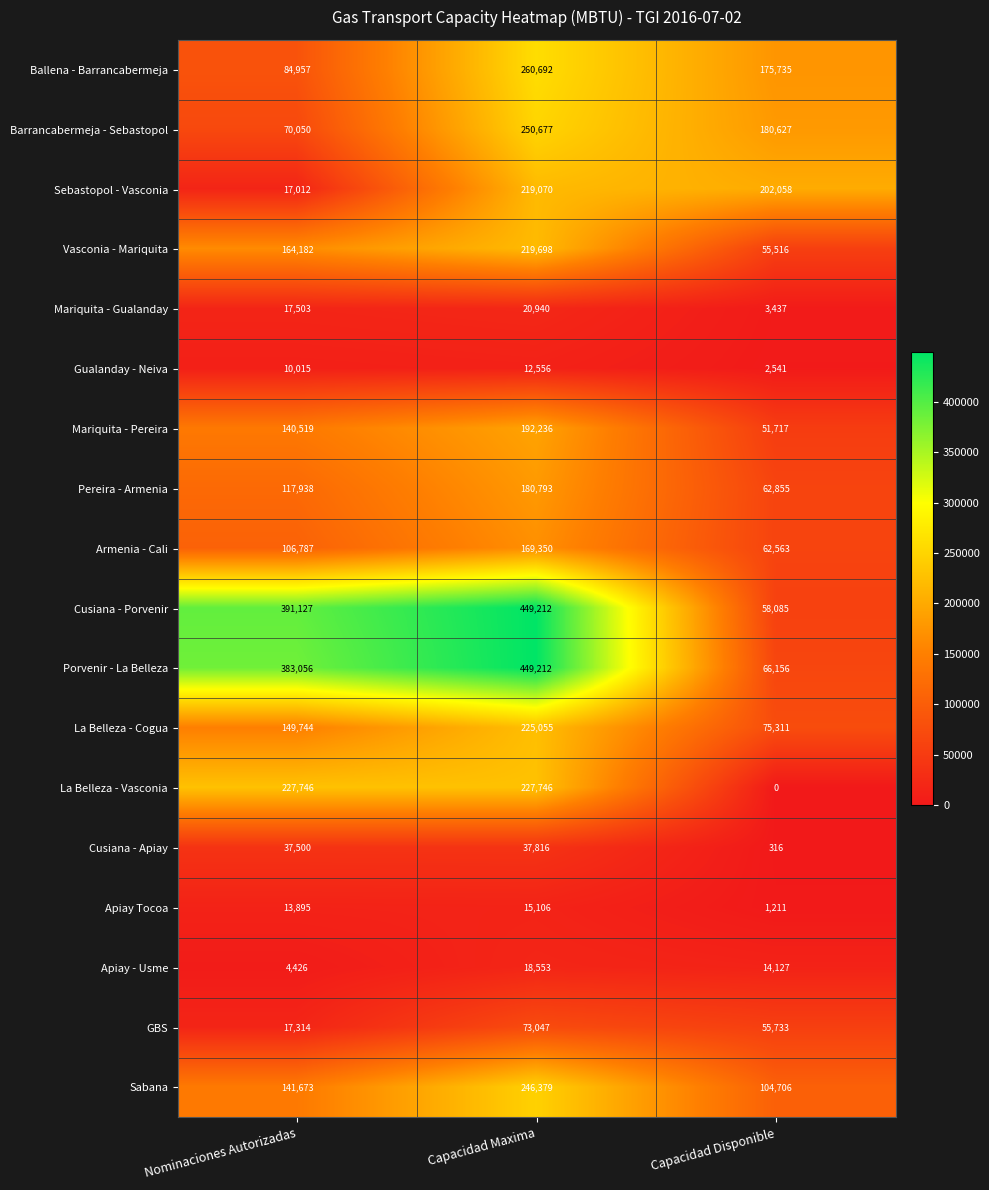

The value of Armenia - Cali at Capacidad Maxima is 169350. True or false?

True